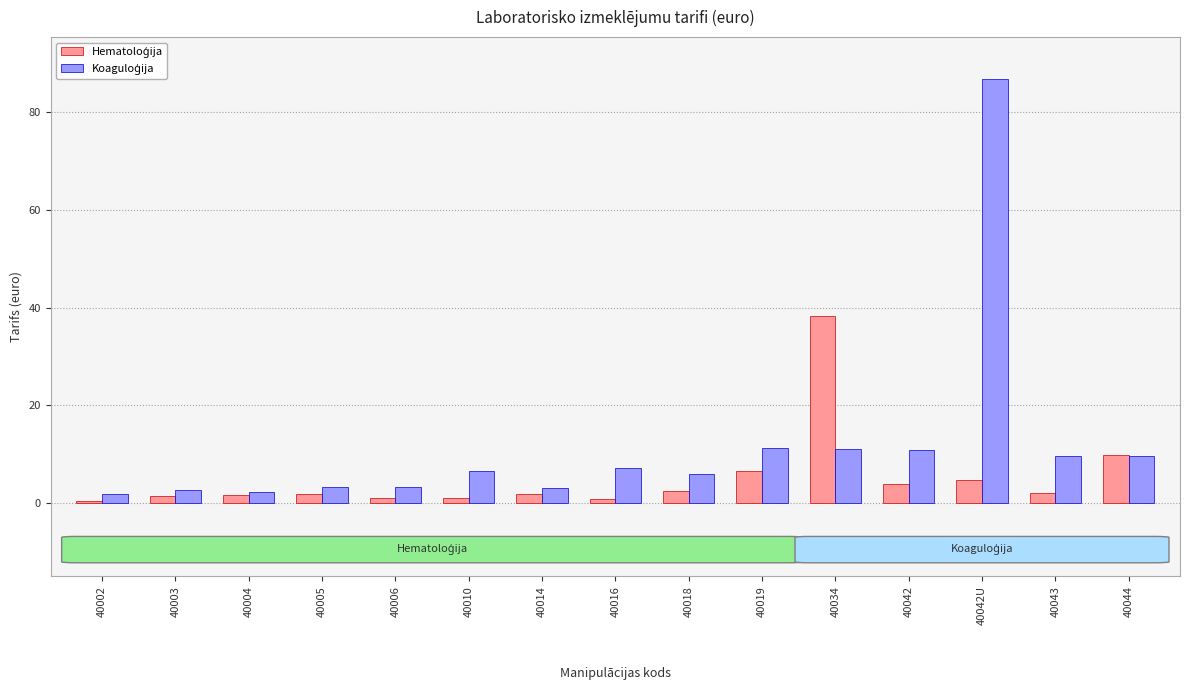

What is the total value across all series at 40044?

19.5